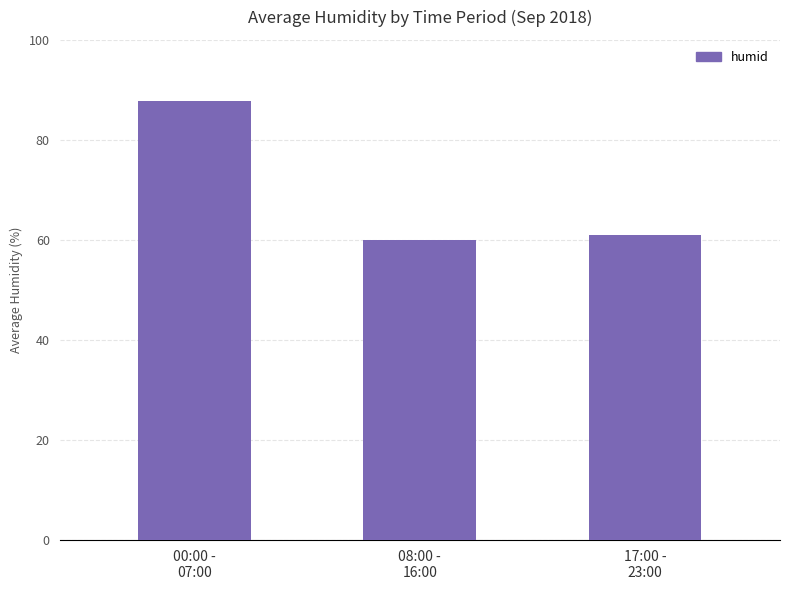

How many distinct data groups are displayed?

1